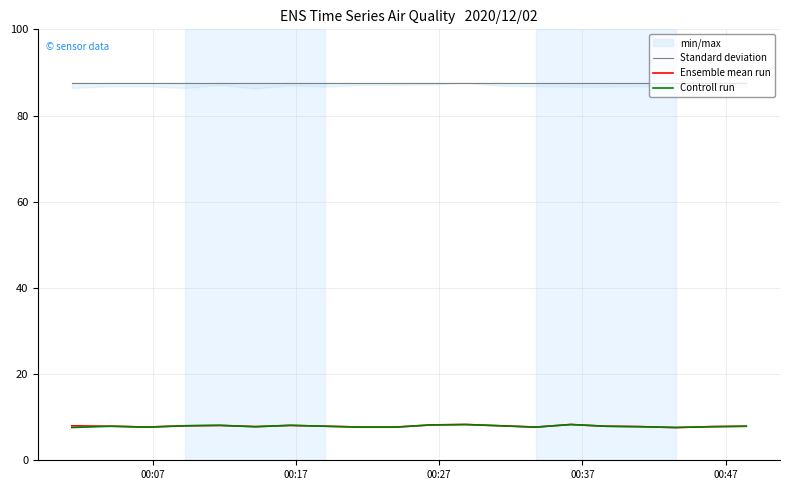

What is the lowest value of the Controll run series?

7.6